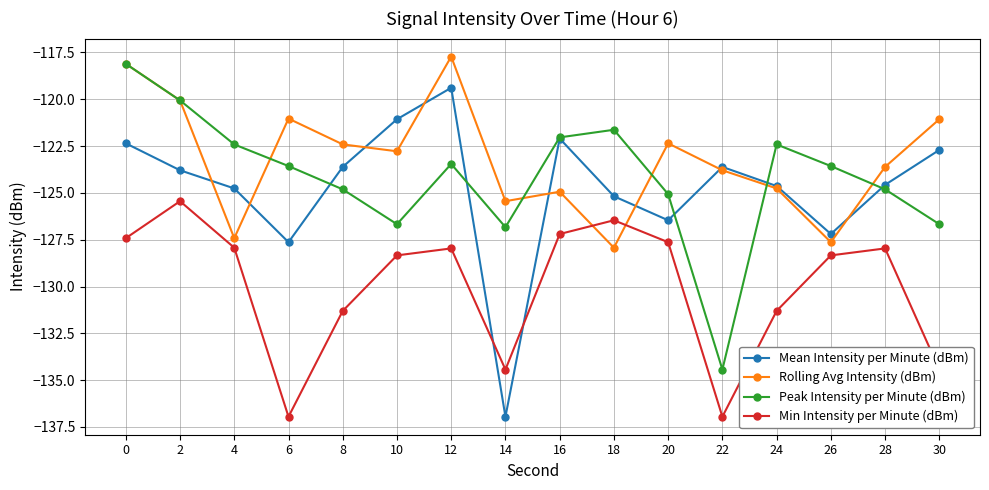

How many series are shown in this chart?

4